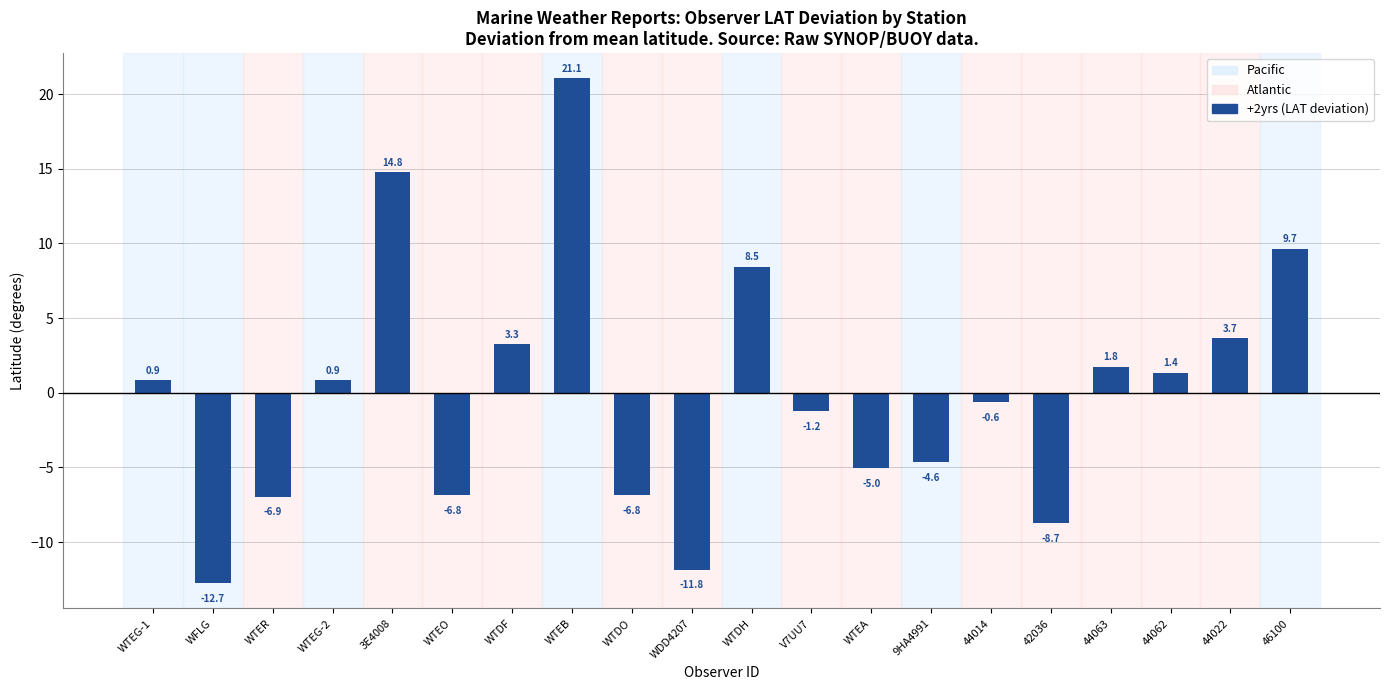

Which label corresponds to the largest value in the chart?

WTEB